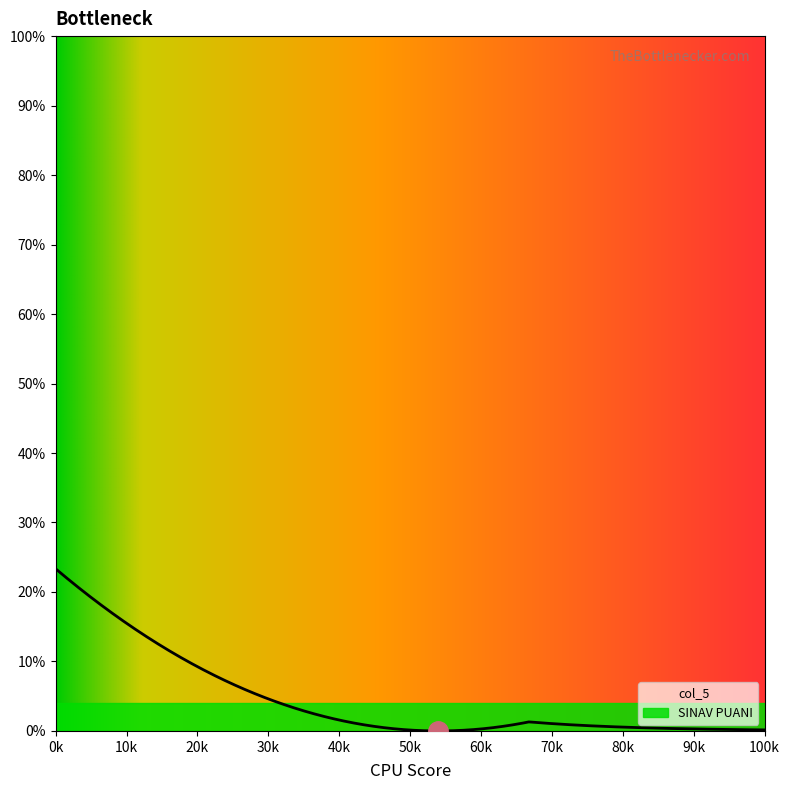

How many lines are shown in the chart?

2